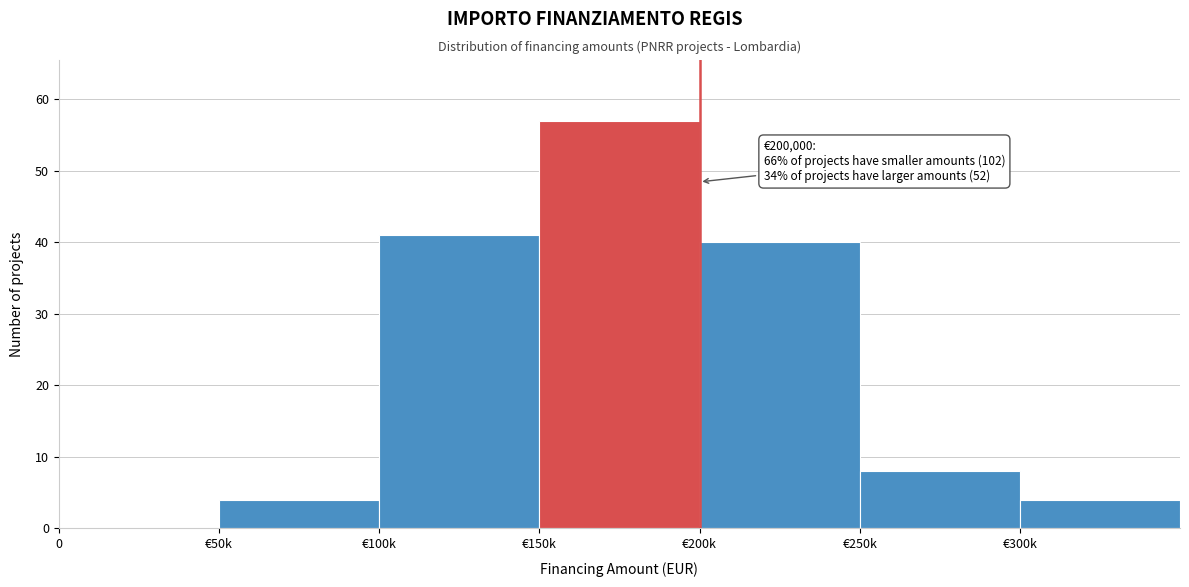

Reading left to right, list all the values displayed in this chart.

0=0	€50k=4	€100k=41	€150k=57	€200k=40	€250k=8	€300k=4